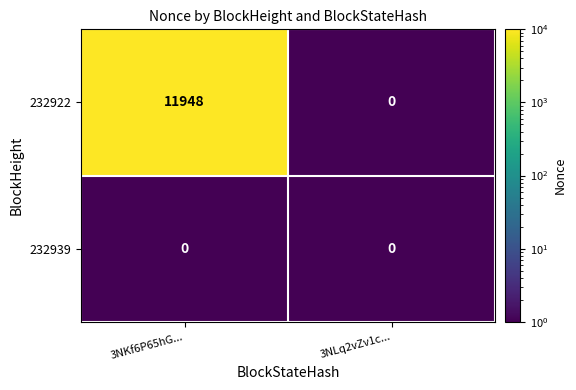

Between 3NKf6P65hG... and 3NLq2vZv1c..., which series saw the biggest shift?

232922